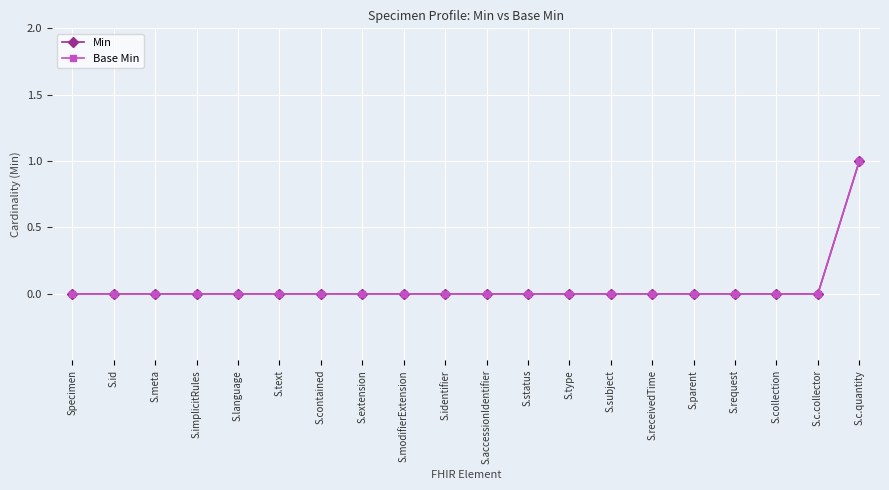

Where is Min nearest to the value 0?

Specimen